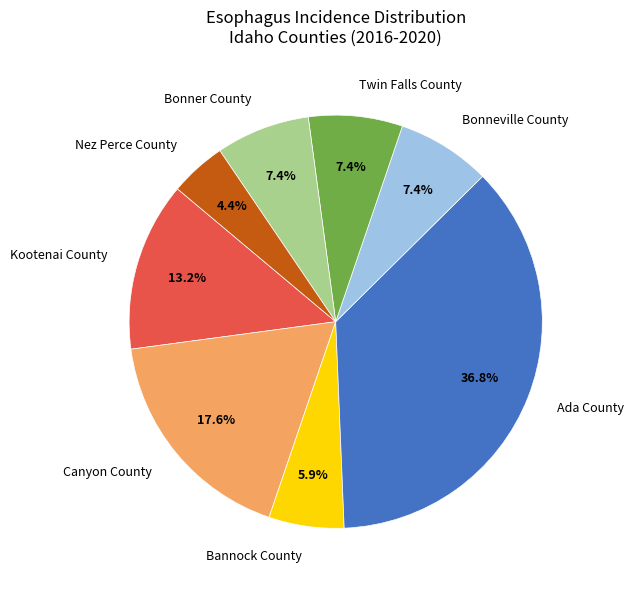

Is there any slice that represents more than half of the pie?

No